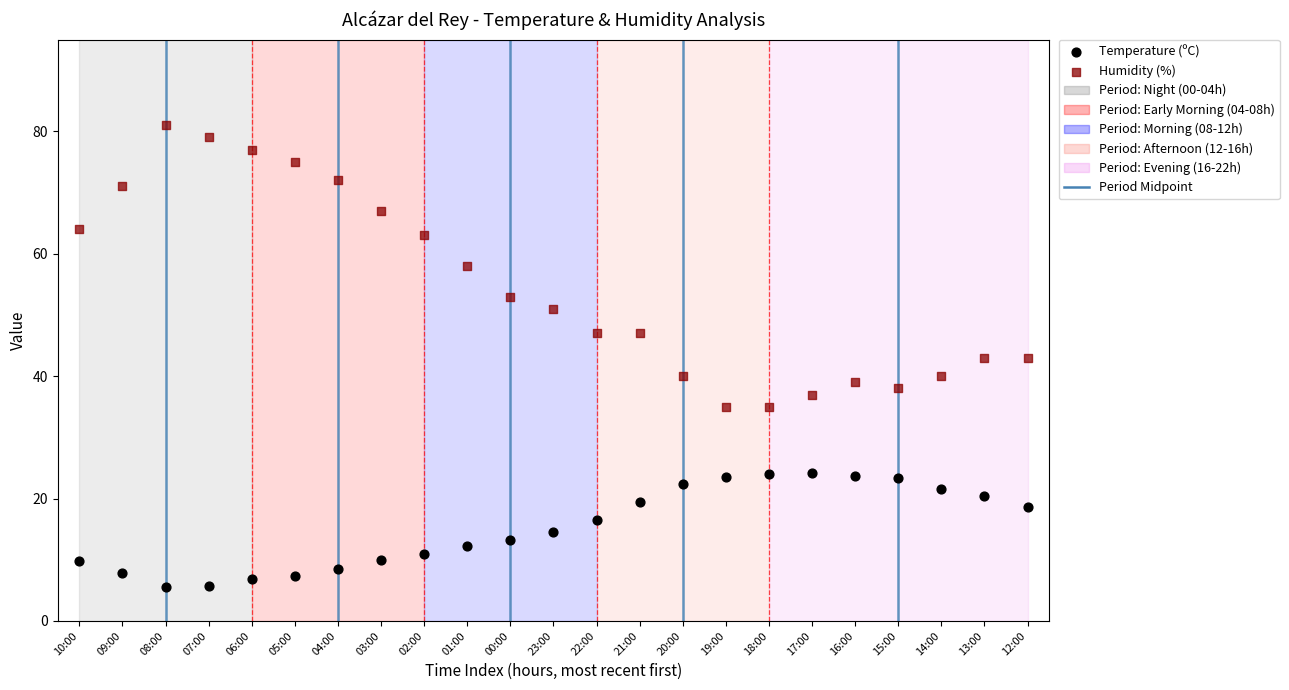

Which series contains the highest Y value?

Humidity (%)